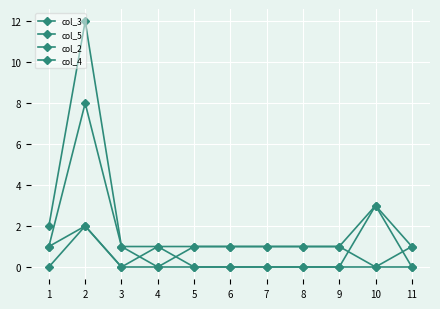

What is the sum of all col_4 values?

15